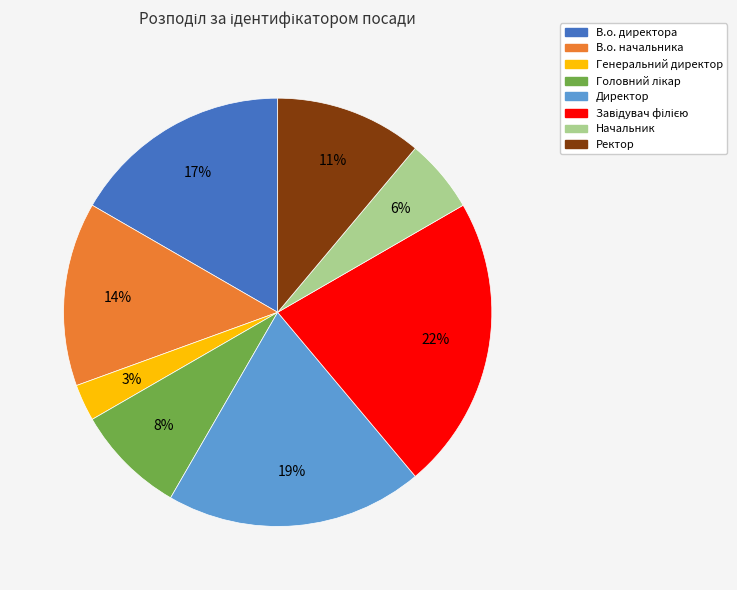

Which slice is the smallest?

Генеральний директор